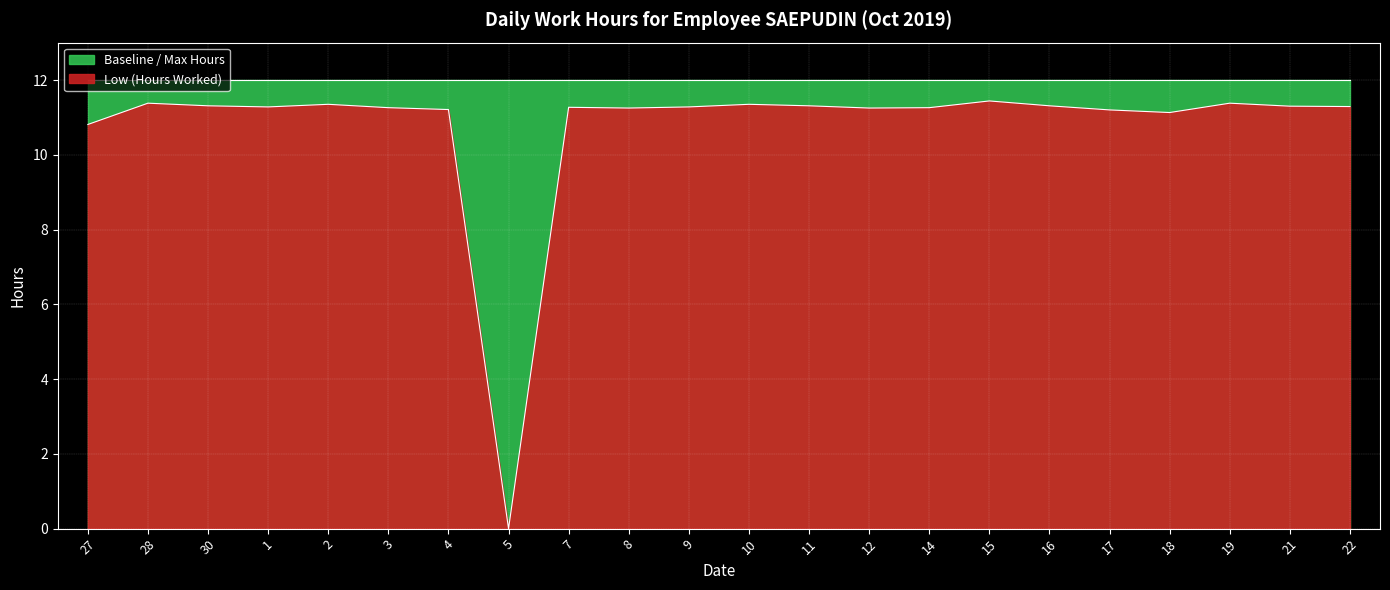

Reading left to right, extract all data points from this chart.

10.8	11.4	11.3	11.3	11.3	11.3	11.2	0.0	11.3	11.2	11.3	11.3	11.3	11.2	11.3	11.4	11.3	11.2	11.1	11.4	11.3	11.3